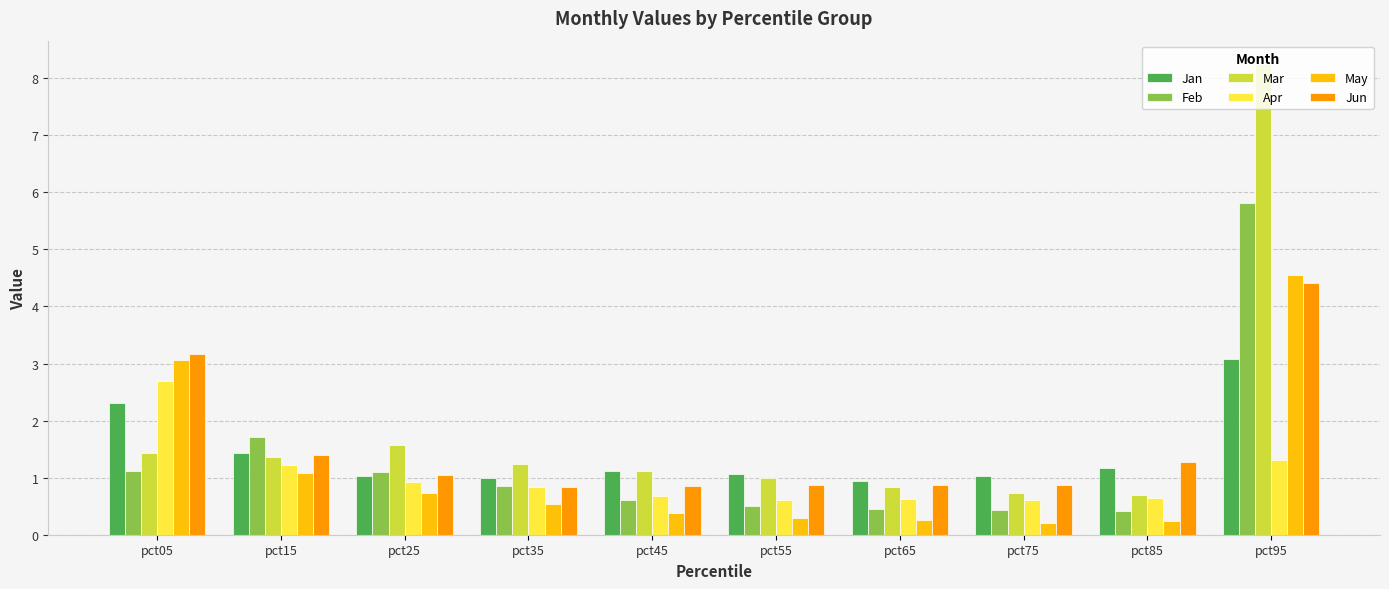

What are all the series names shown in the legend?

Jan, Feb, Mar, Apr, May, Jun